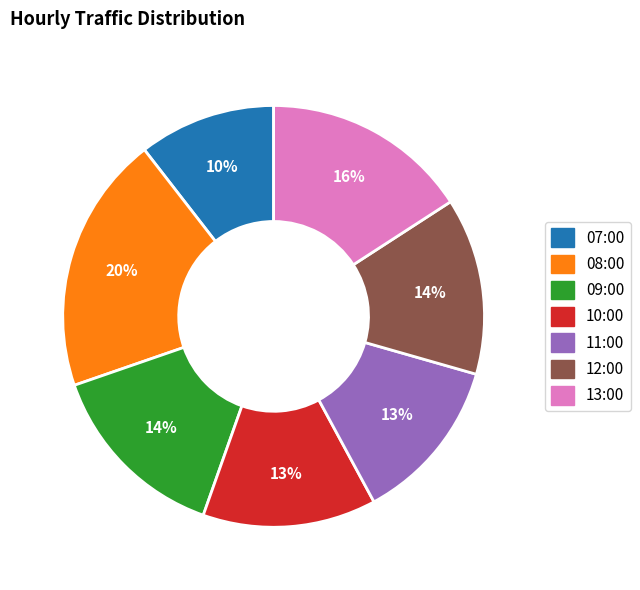

To the nearest percent, what percentage of the pie is 10:00?

13%